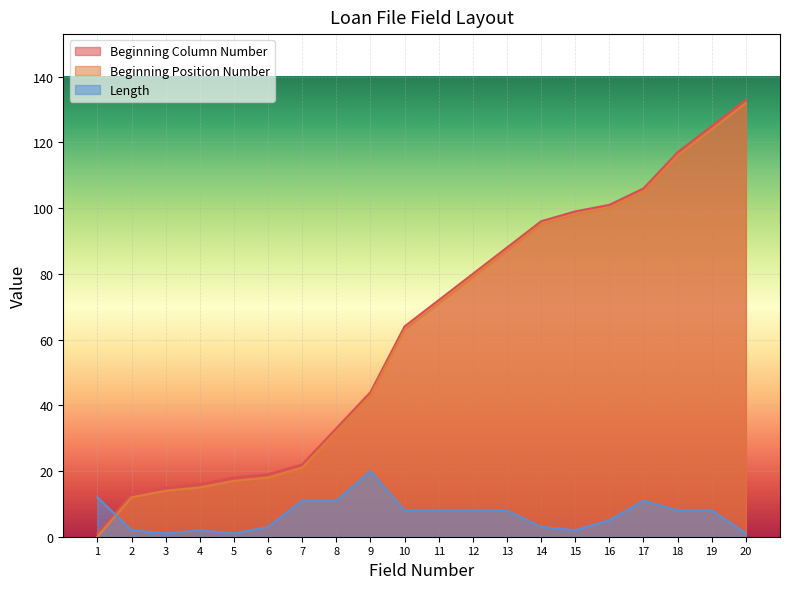

What are all the series names shown in the legend?

Beginning Column Number, Beginning Position Number, Length